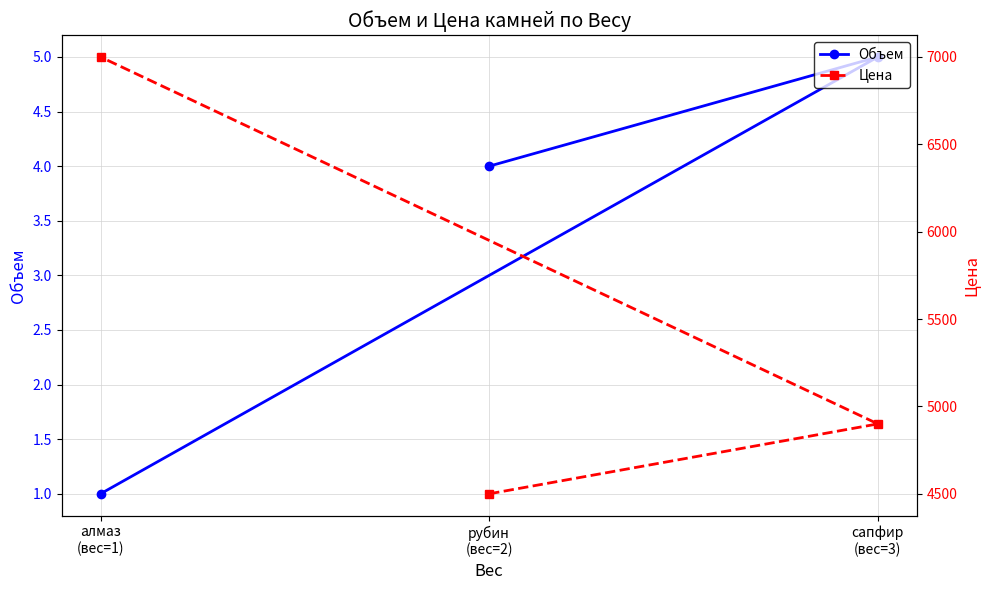

Count the Цена values in the range 4500 to 7000.

3